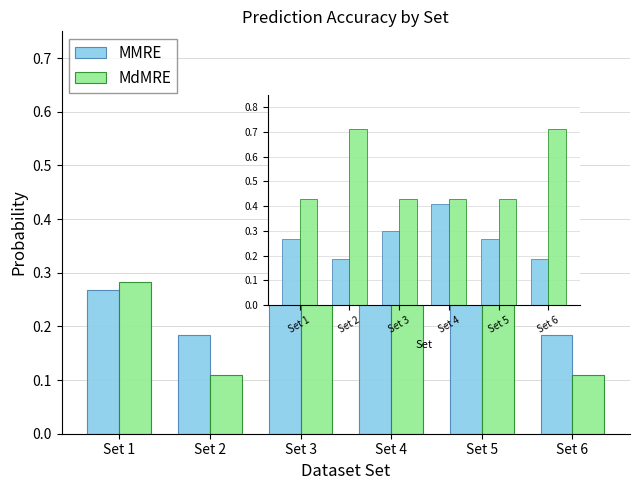

The value of Pred(25) at Set 4 is 0.3. True or false?

False